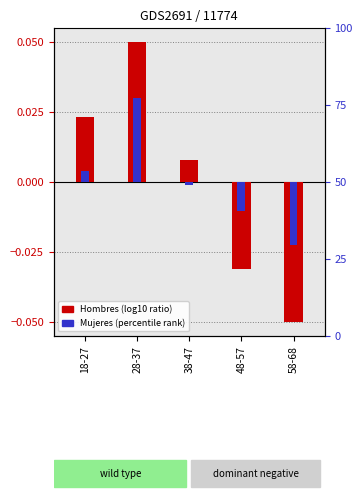

Reading left to right, transcribe all the data shown in this chart.

Hombres: 18-27=0.0	28-37=0.0	38-47=0.0	48-57=-0.0	58-68=-0.1
Mujeres: 18-27=0.0	28-37=0.0	38-47=-0.0	48-57=-0.0	58-68=-0.0